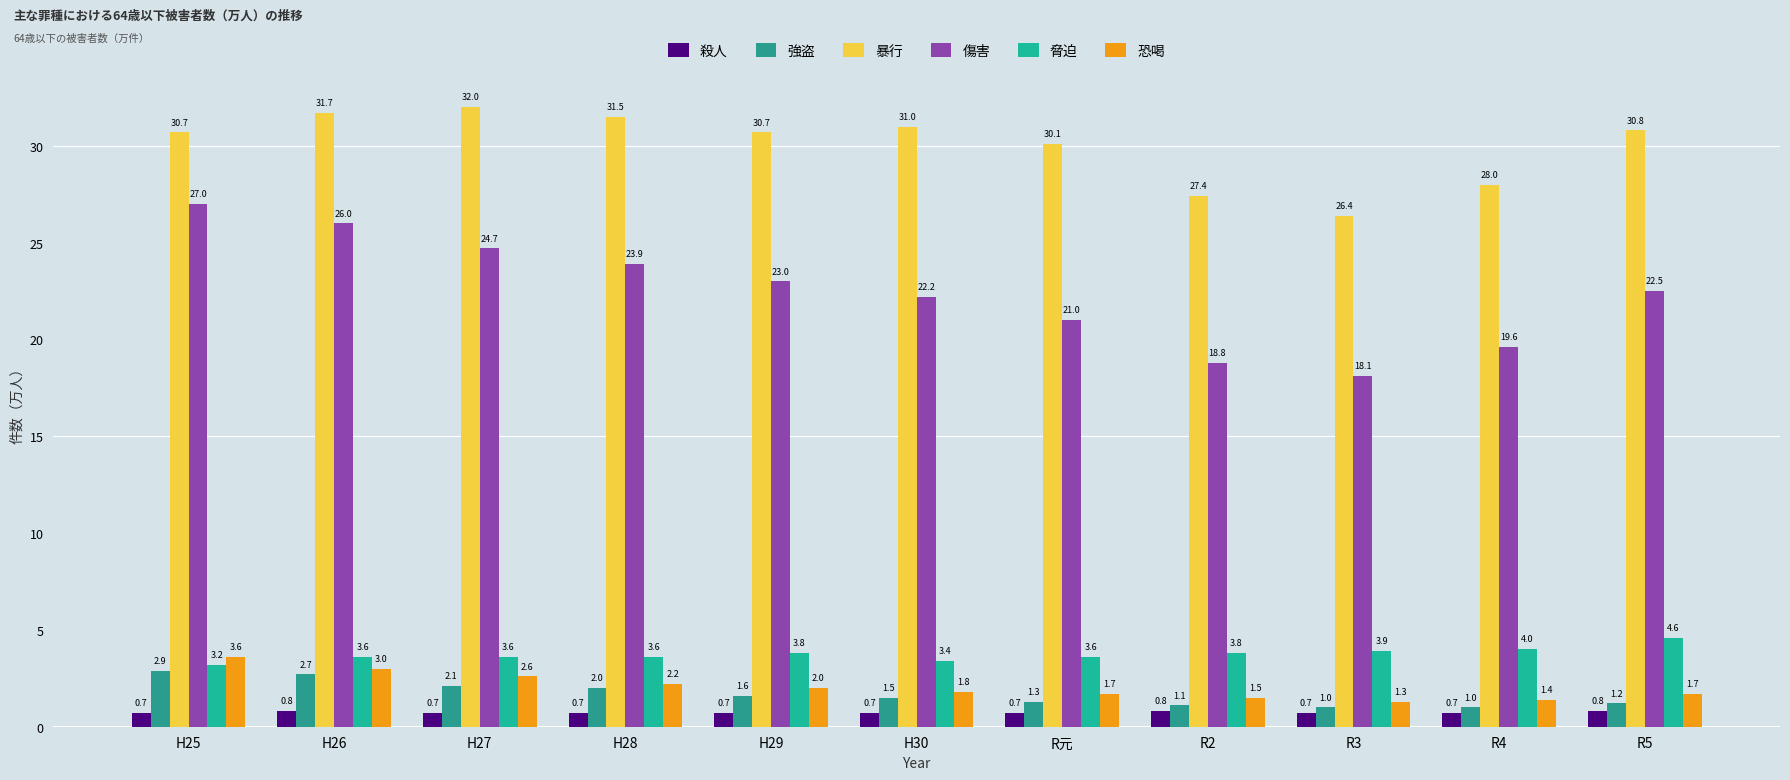

What is the difference between the 暴行 values at R元 and R2?

2.7